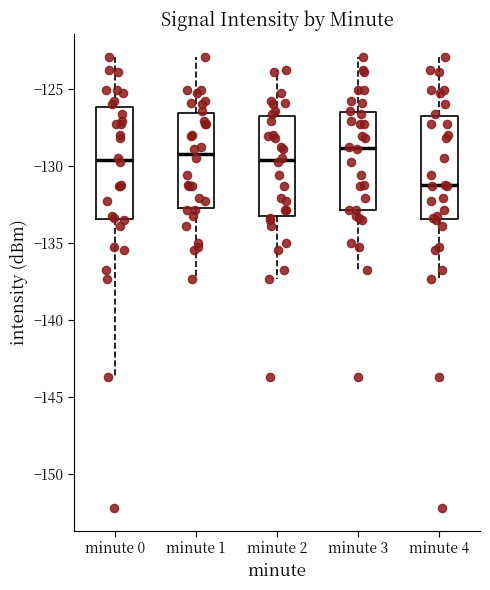

Reading left to right, transcribe this box plot: for each box, give where its median line is, the range the box spans, and where its two whiskers end, as read against the y-axis. The values are not printed on the chart, so give them approximately, as read against the axis.

minute 0: median -129.5, box -133.5 to -126.0, whiskers -143.5 to -123.0
minute 1: median -129.0, box -132.5 to -126.5, whiskers -137.5 to -123.0
minute 2: median -129.5, box -133.0 to -126.5, whiskers -137.5 to -123.5
minute 3: median -129.0, box -133.0 to -126.5, whiskers -137.0 to -123.0
minute 4: median -131.0, box -133.5 to -126.5, whiskers -137.5 to -123.0